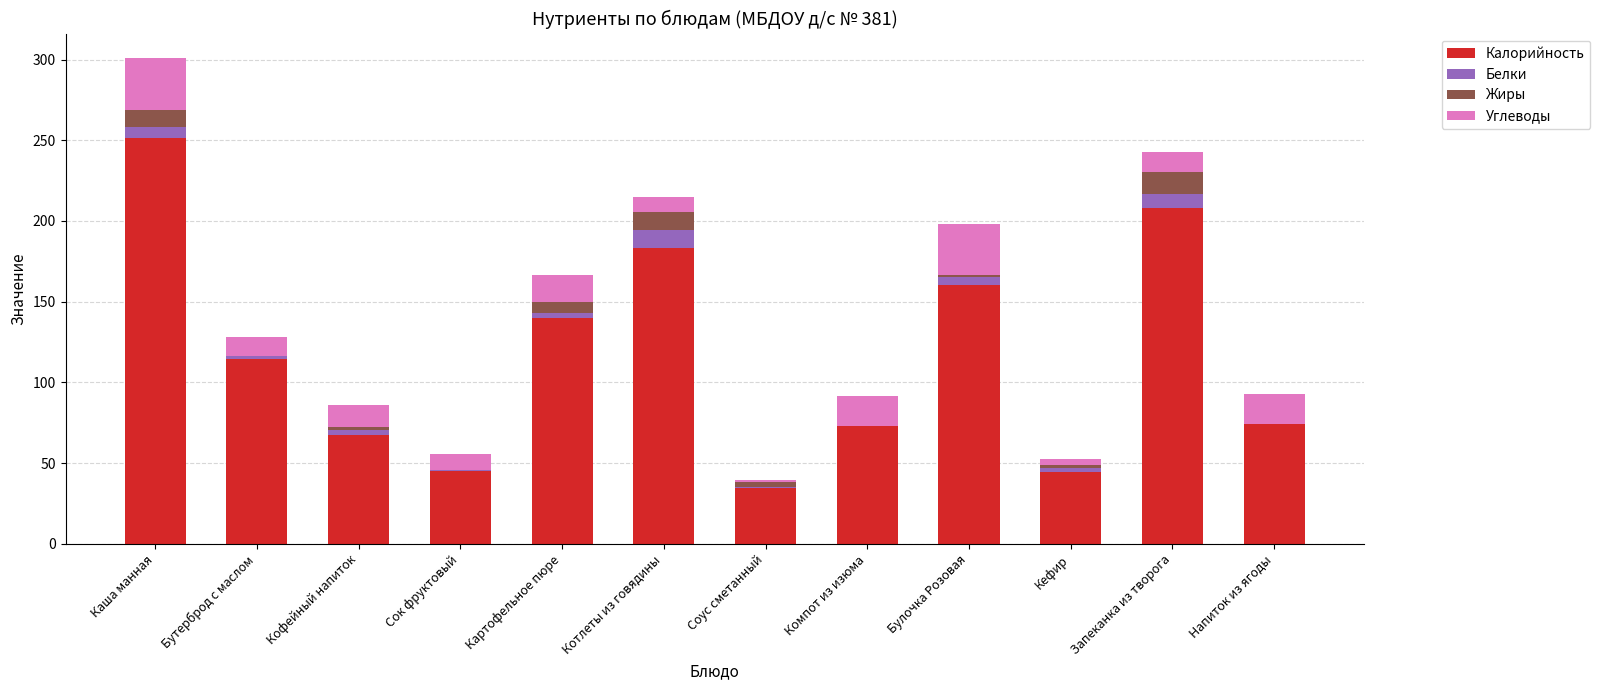

What is the average value of the Калорийность series?

116.3